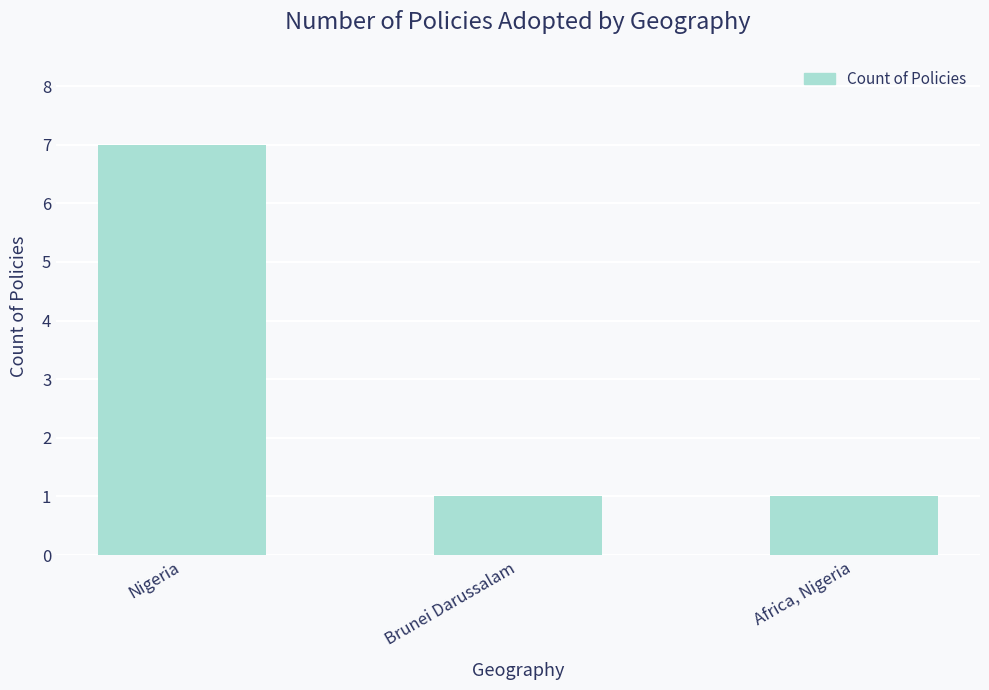

Reading left to right, list all the values displayed in this chart.

Nigeria=7	Brunei Darussalam=1	Africa, Nigeria=1